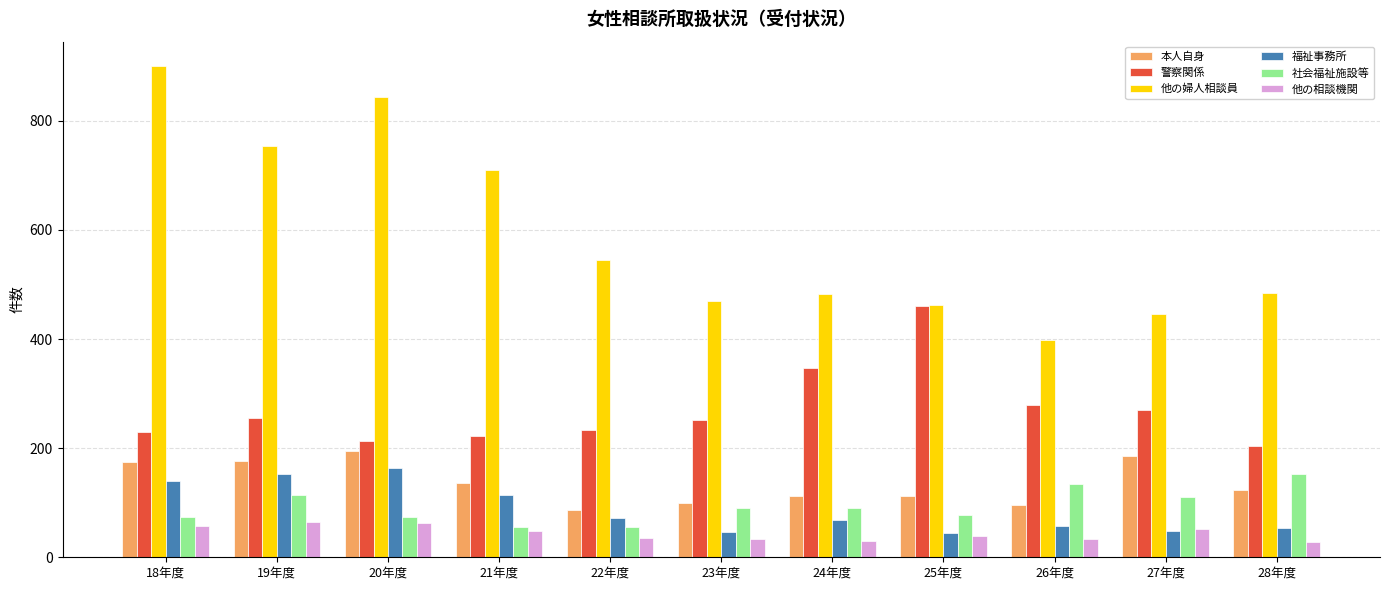

What is the label of the 8th bar from the right?

21年度